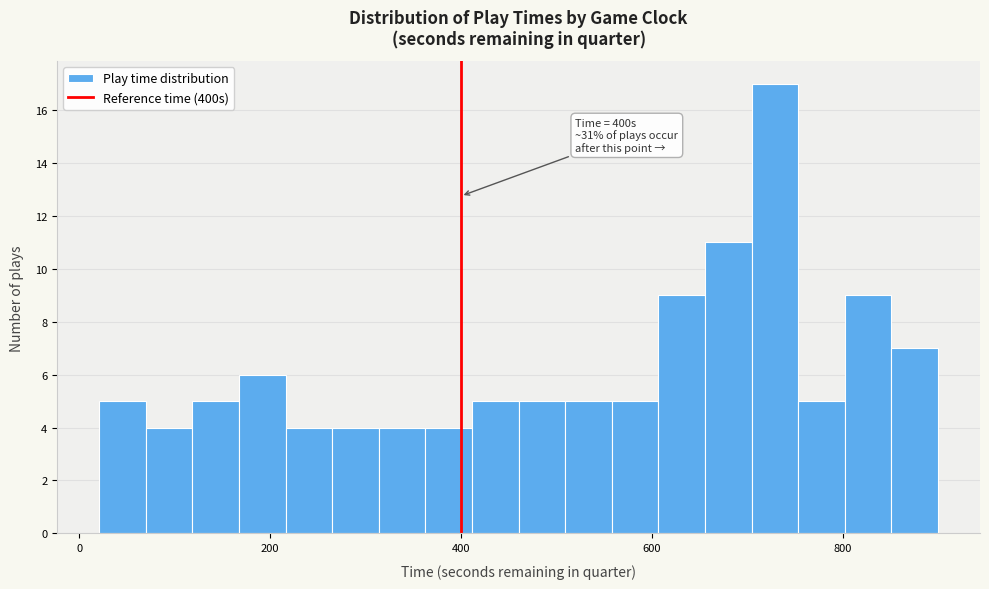

Read against the x-axis, roughly where is the centre of the tallest bar?

720